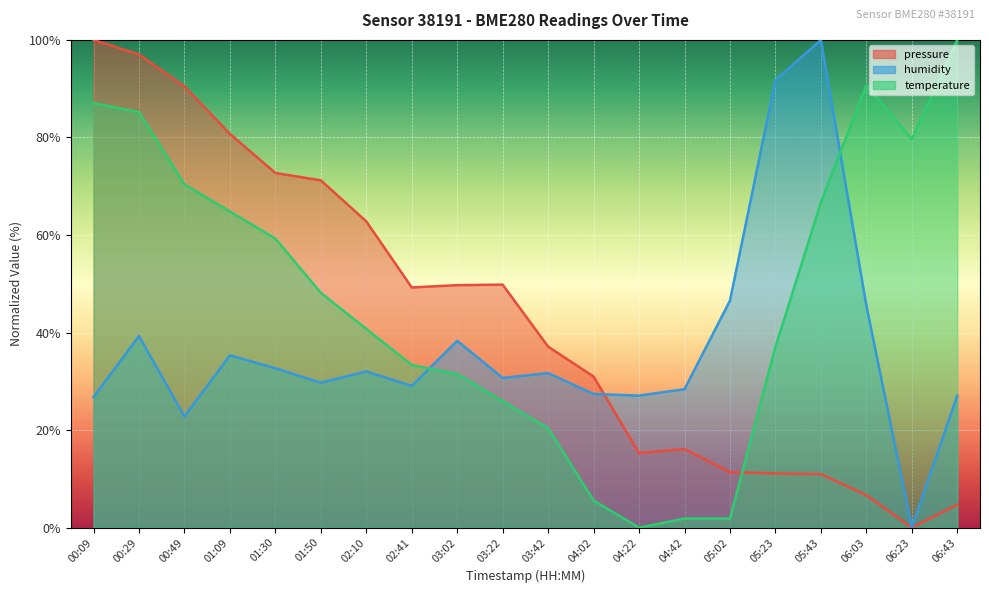

What is the label of the 14th point from the left?

04:42